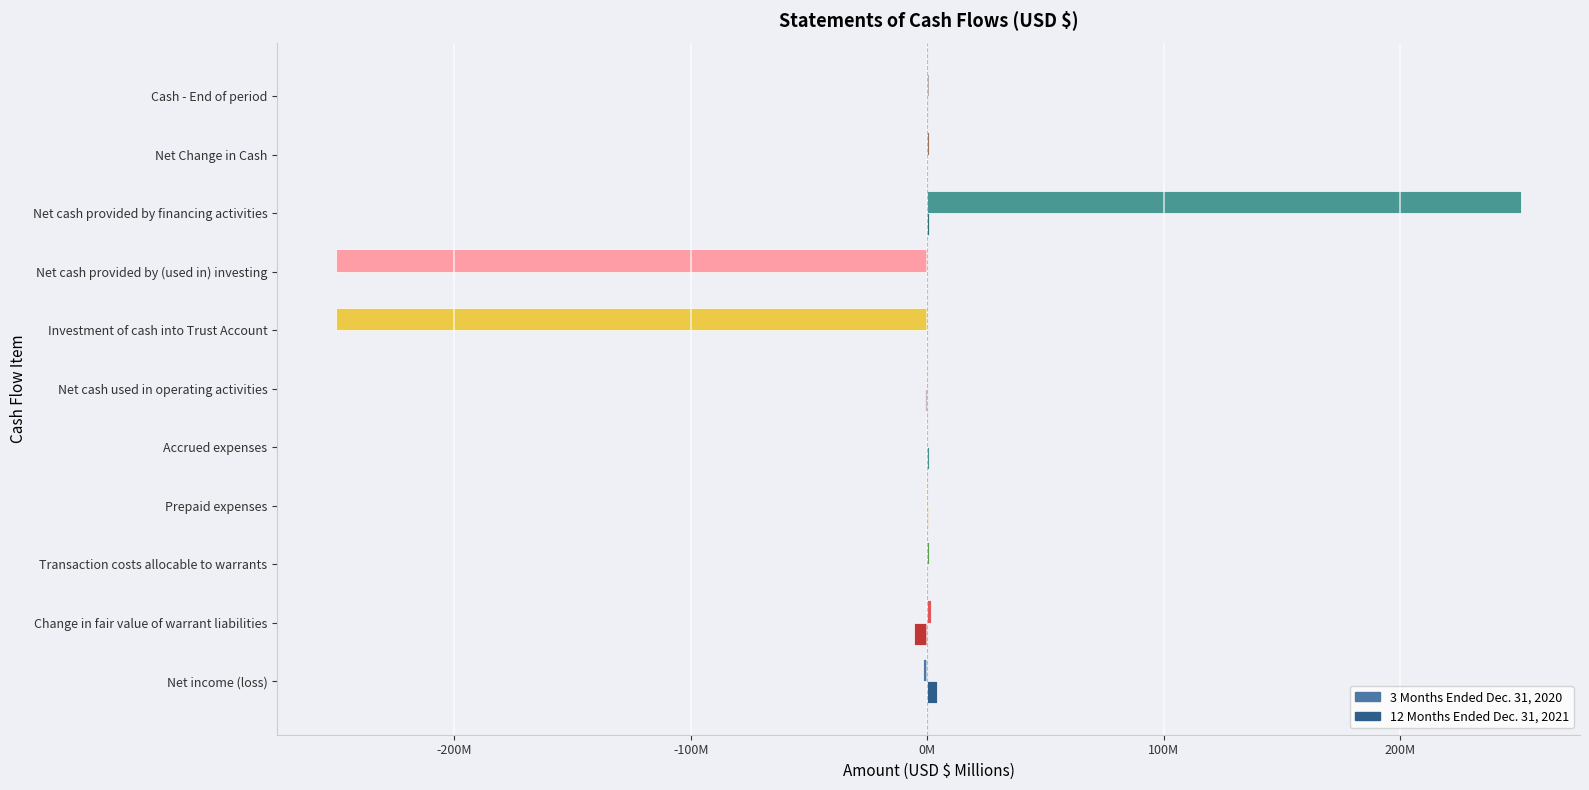

What is the greatest value displayed?

251.0